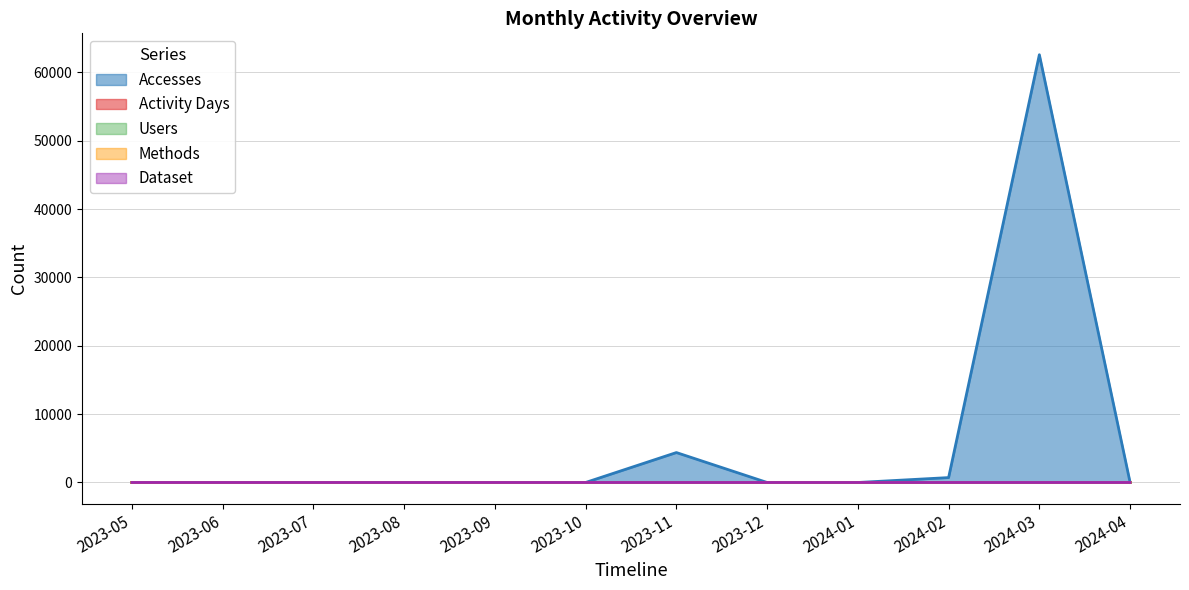

The value of Activity Days at 2023-10 is 2. True or false?

False